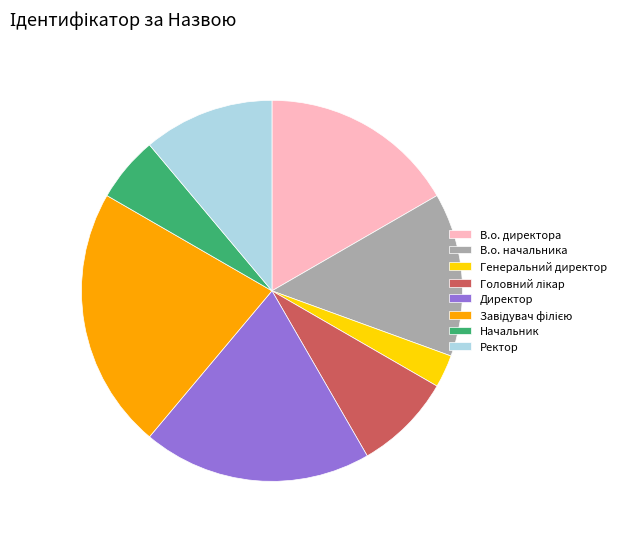

Combined, do Генеральний директор and В.о. директора account for over 50%?

No